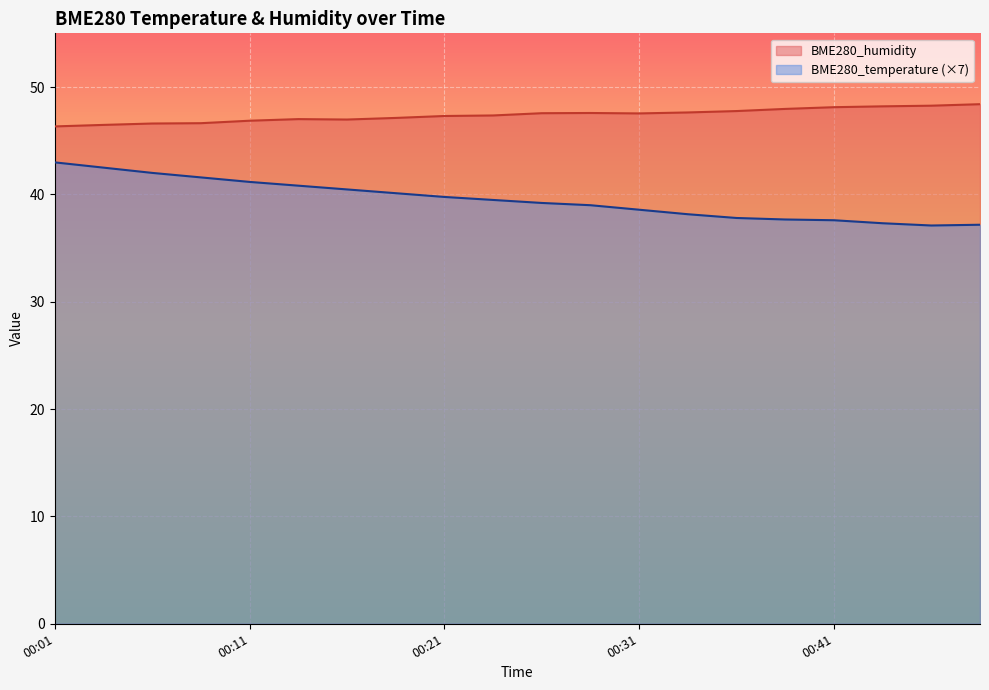

True or false: BME280_humidity has a value of 47.0 at 00:16.

True